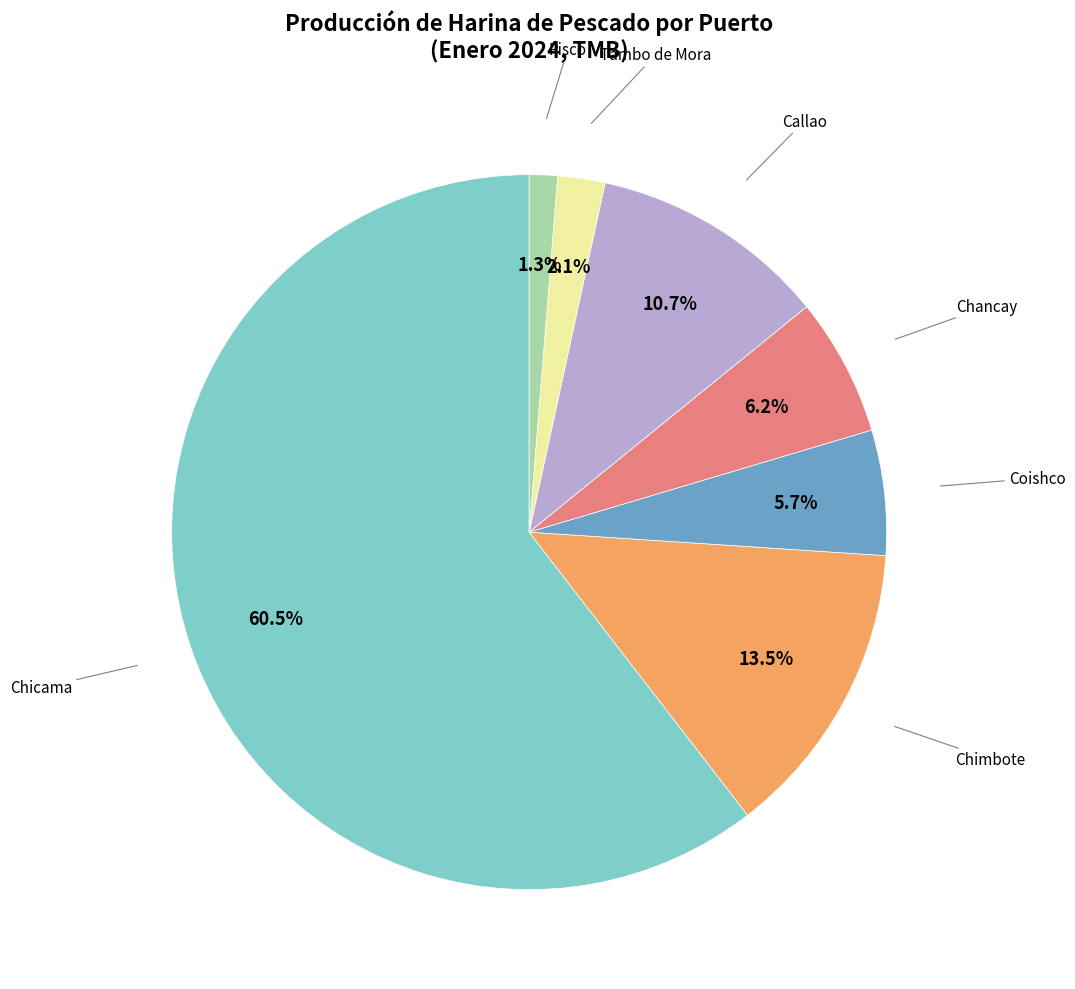

Which category has the smallest portion of the pie?

Pisco